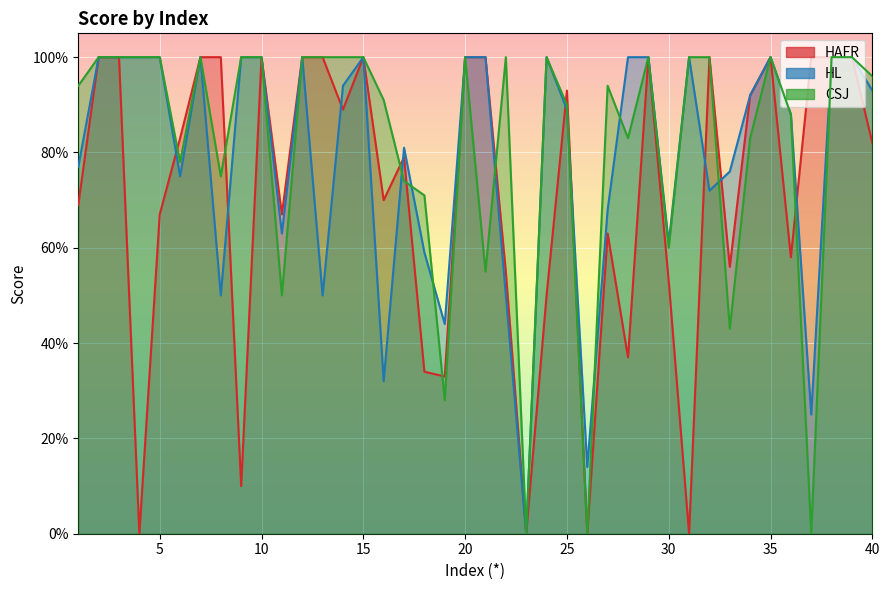

What are all the series names shown in the legend?

HAFR, HL, CSJ